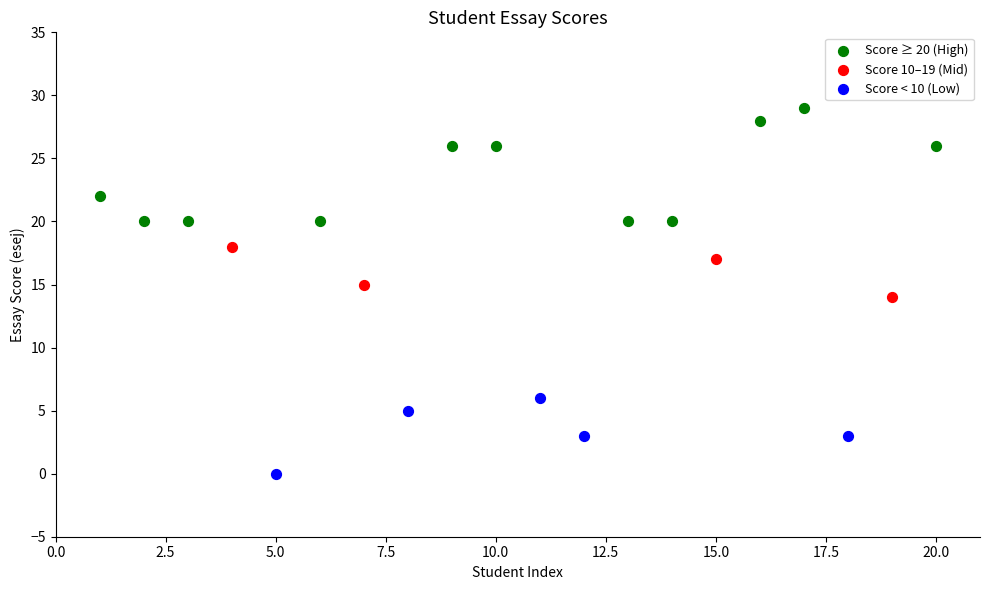

Which series reaches the minimum Y coordinate?

Score < 10 (Low)